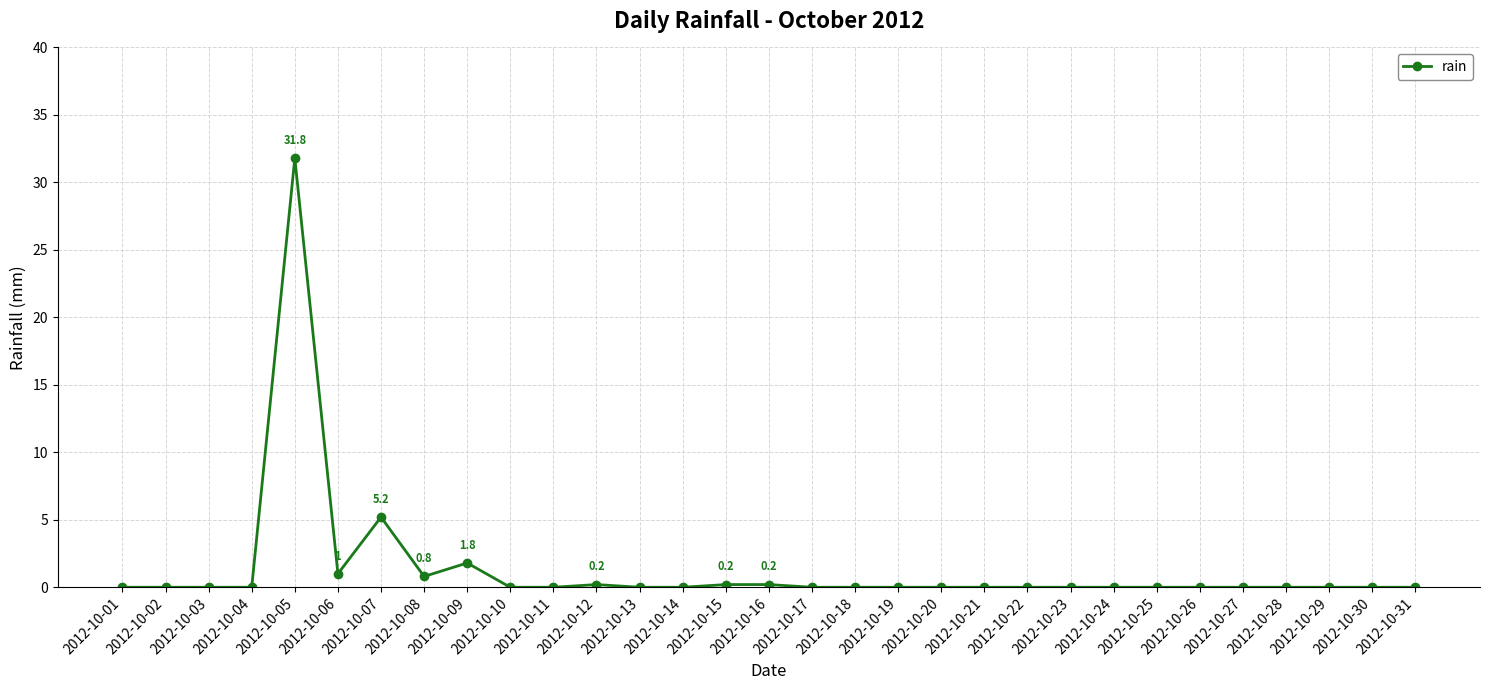

What is the difference between the second highest and second lowest values?

5.2